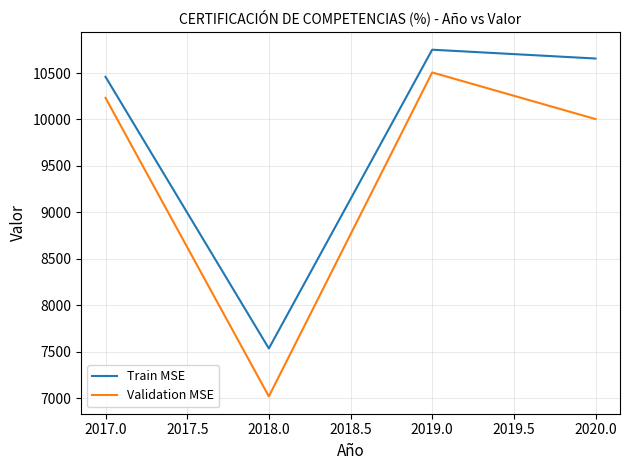

Reading left to right, transcribe all the data shown in this chart.

Train MSE: 2017.0=10459	2018.0=7534	2019.0=10751	2020.0=10656
Validation MSE: 2017.0=10232	2018.0=7018	2019.0=10506	2020.0=10004